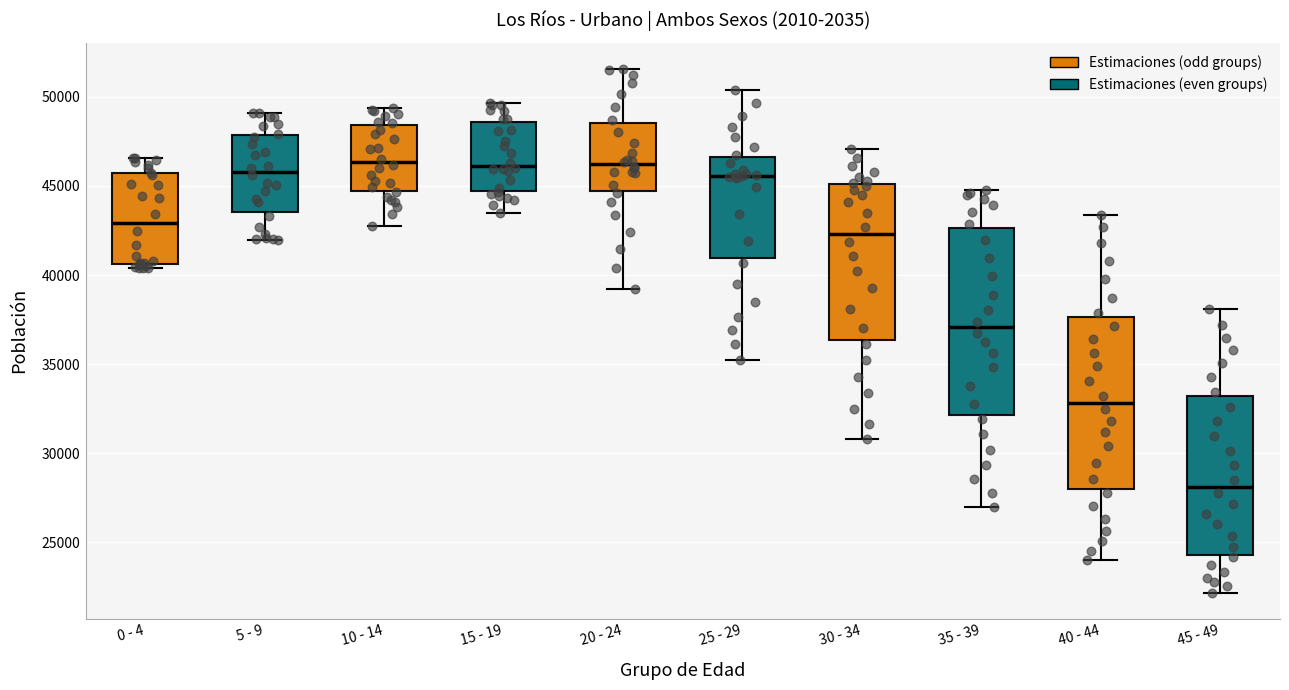

Reading left to right, transcribe this box plot: for each box, give where its median line is, the range the box spans, and where its two whiskers end, as read against the y-axis. The values are not printed on the chart, so give them approximately, as read against the axis.

0 - 4: median 43000, box 40500 to 45500, whiskers 40500 (just below the box's lower edge) to 46500
5 - 9: median 46000, box 43500 to 48000, whiskers 42000 to 49000
10 - 14: median 46500, box 44500 to 48500, whiskers 43000 to 49500
15 - 19: median 46000, box 44500 to 48500, whiskers 43500 to 49500
20 - 24: median 46000, box 44500 to 48500, whiskers 39000 to 51500
25 - 29: median 45500, box 41000 to 46500, whiskers 35000 to 50500
30 - 34: median 42500, box 36500 to 45000, whiskers 31000 to 47000
35 - 39: median 37000, box 32000 to 42500, whiskers 27000 to 45000
40 - 44: median 33000, box 28000 to 37500, whiskers 24000 to 43500
45 - 49: median 28000, box 24500 to 33000, whiskers 22000 to 38000